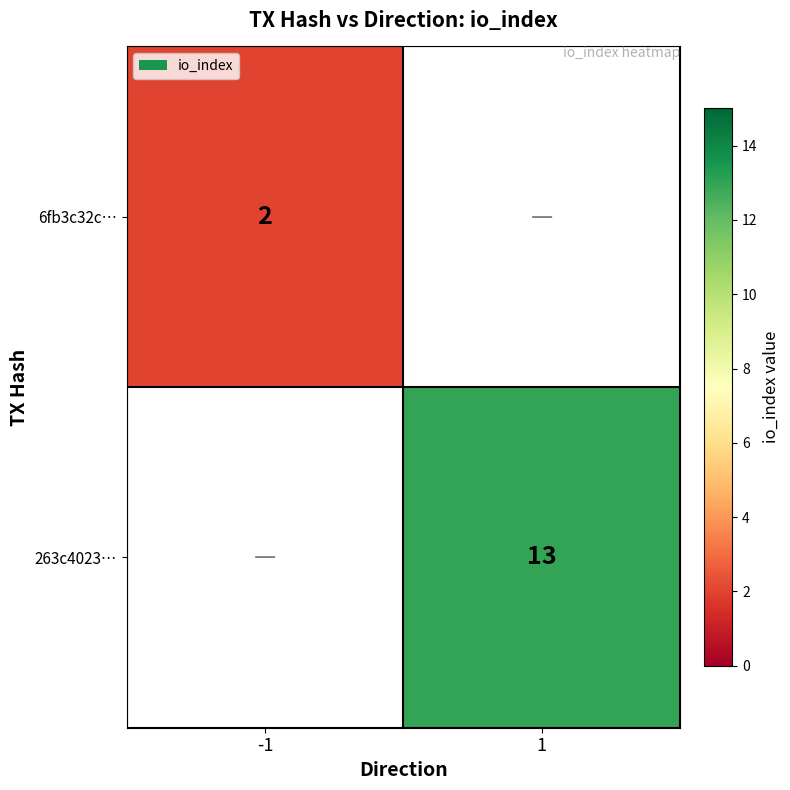

Count the number of data series in this chart.

2